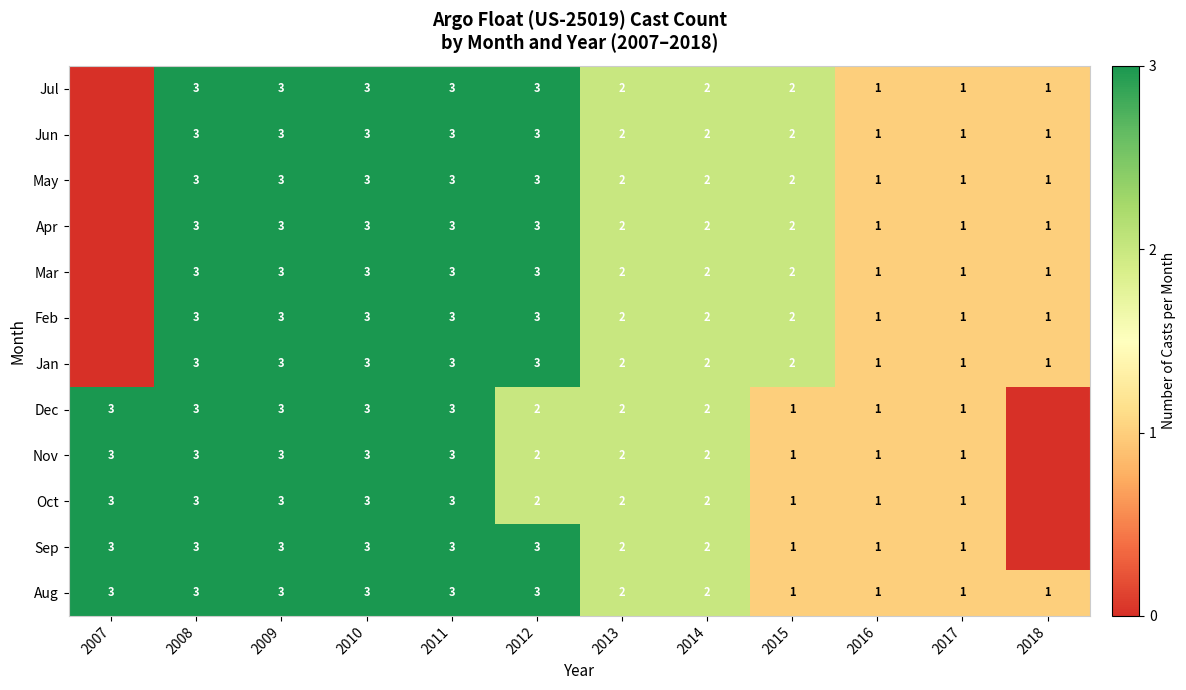

The Dec series shows 1 at 2017. True or false?

True